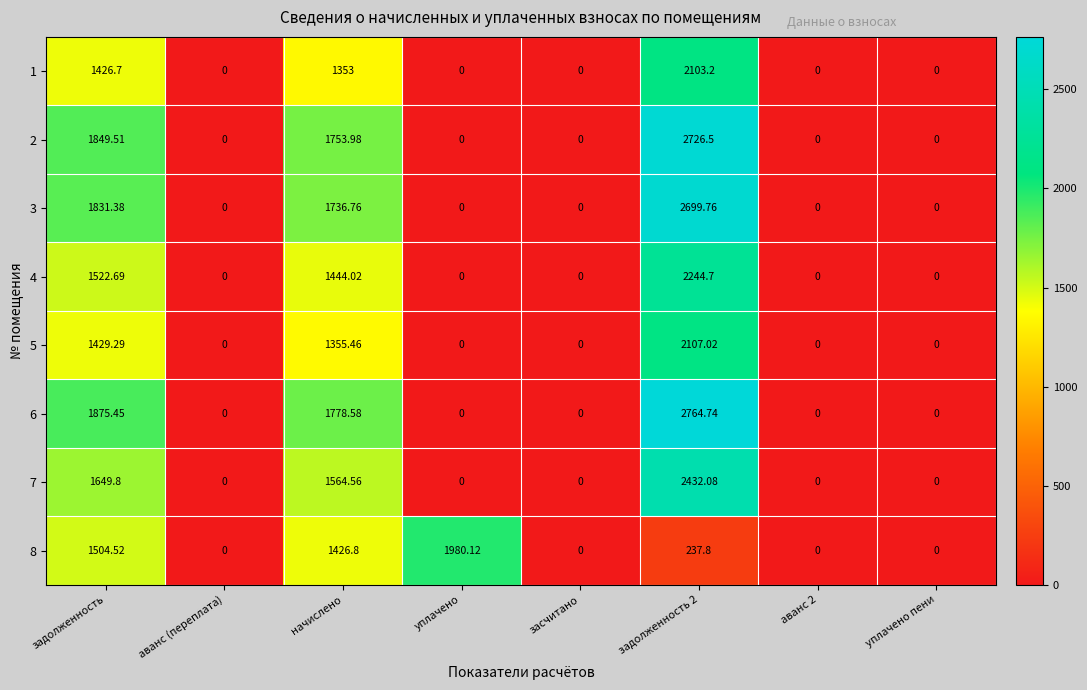

At which label is 8 closest to 990?

начислено